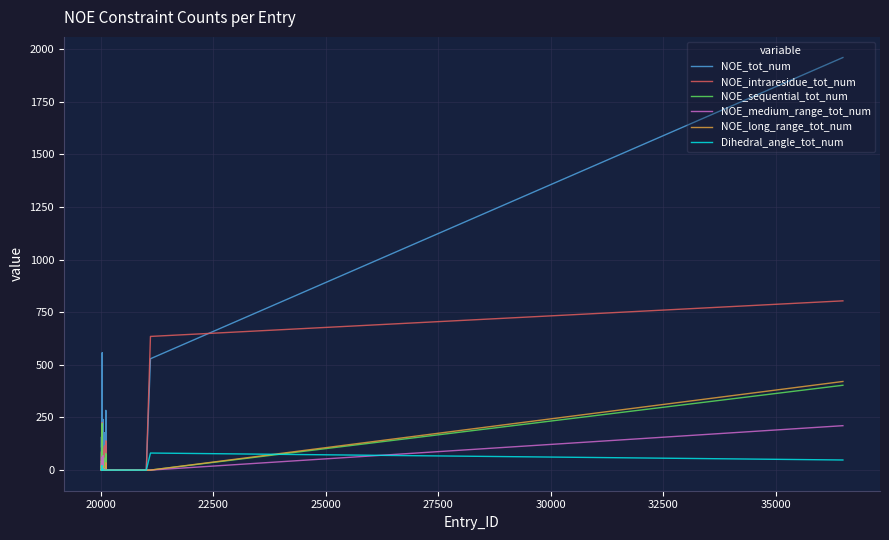

What is the highest value of the NOE_medium_range_tot_num series?

211